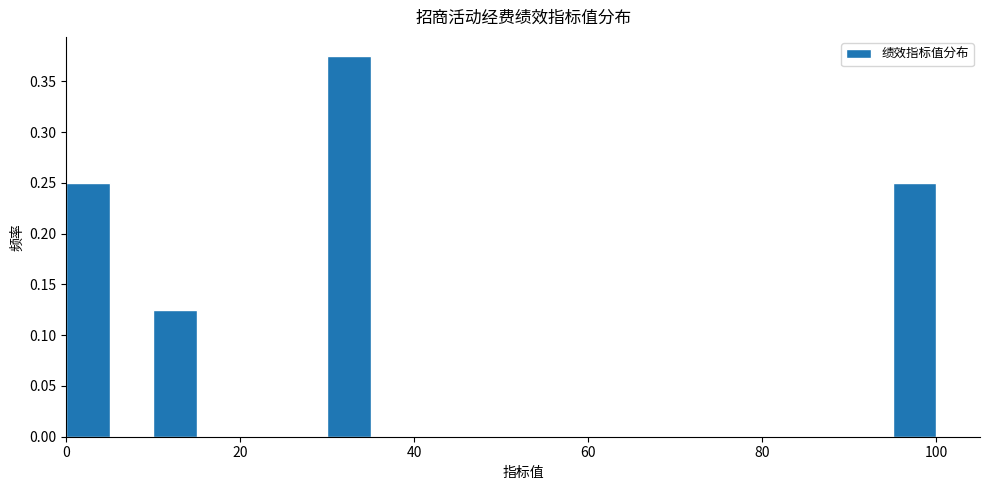

Read against the x-axis, roughly where is the centre of the tallest bar?

32